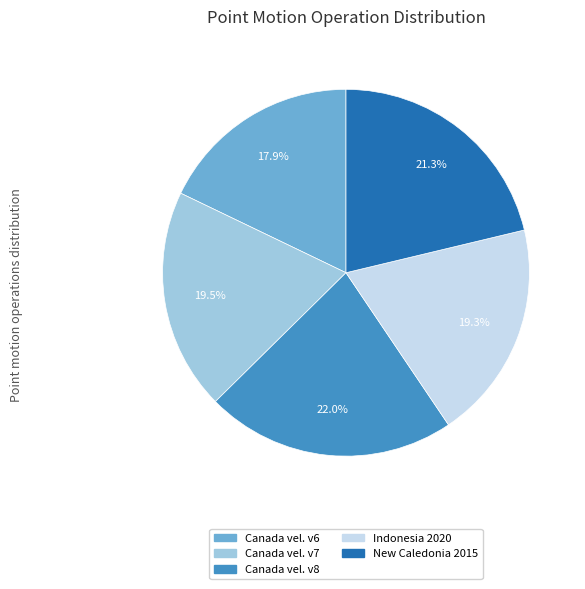

Is there any slice that represents more than half of the pie?

No